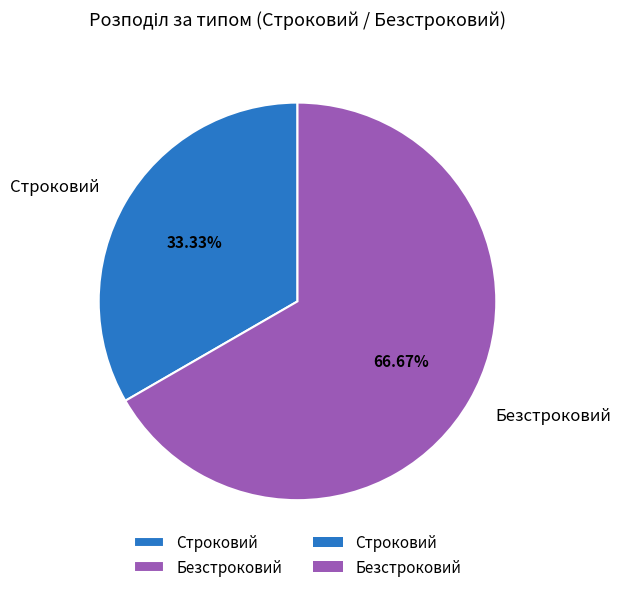

Which category has the smallest portion of the pie?

Строковий